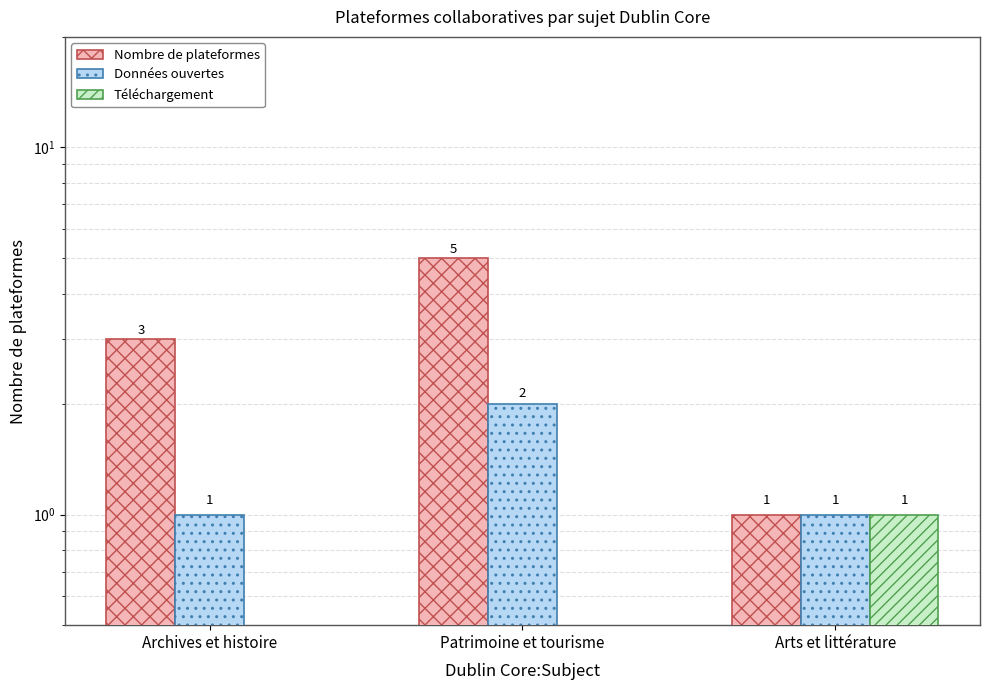

At which category is the sum across all series the highest?

Patrimoine et tourisme